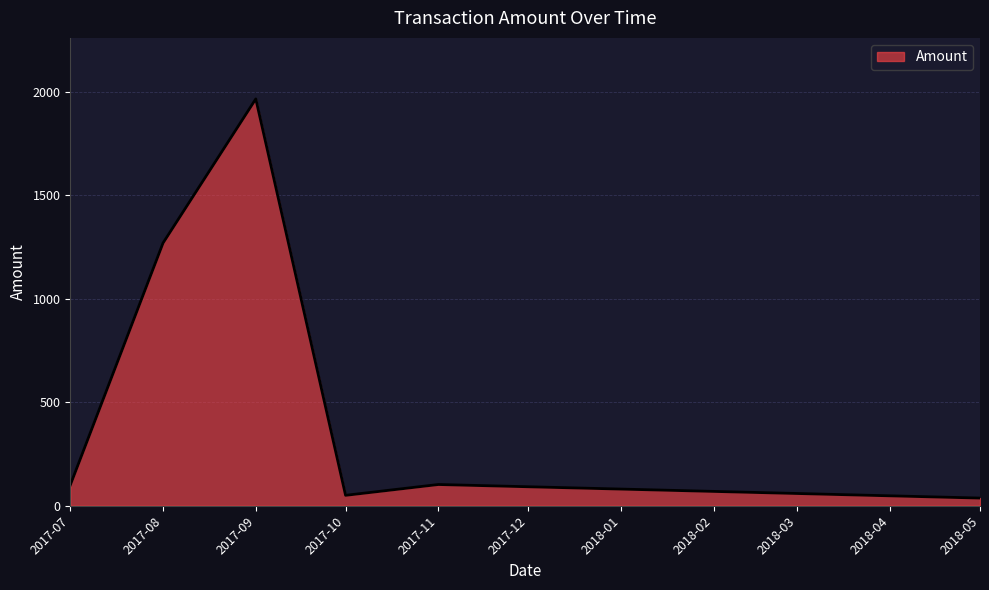

Does the chart display data point markers on the line(s)?

No